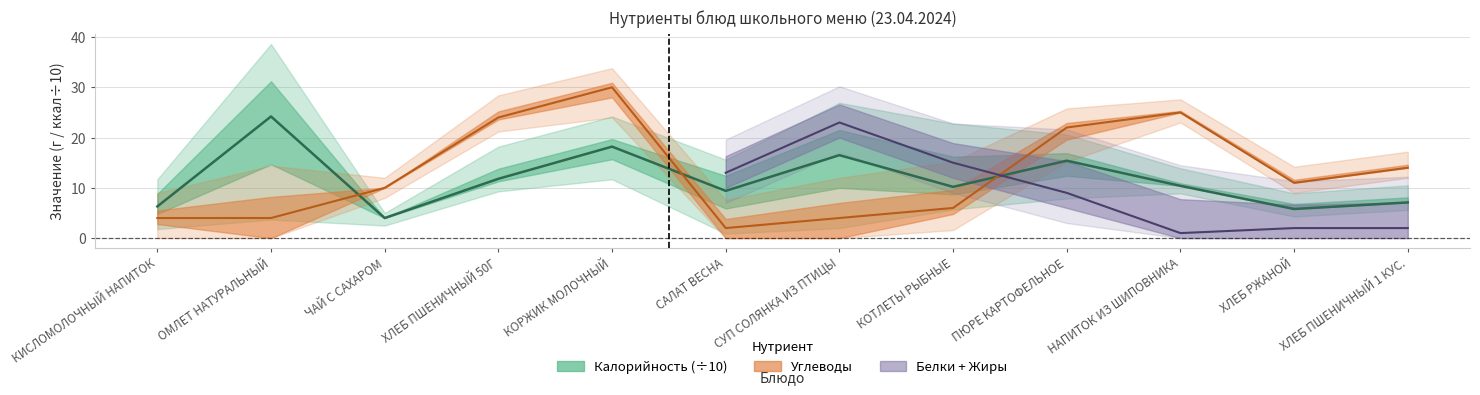

What is the label of the 6th point from the left?

САЛАТ ВЕСНА